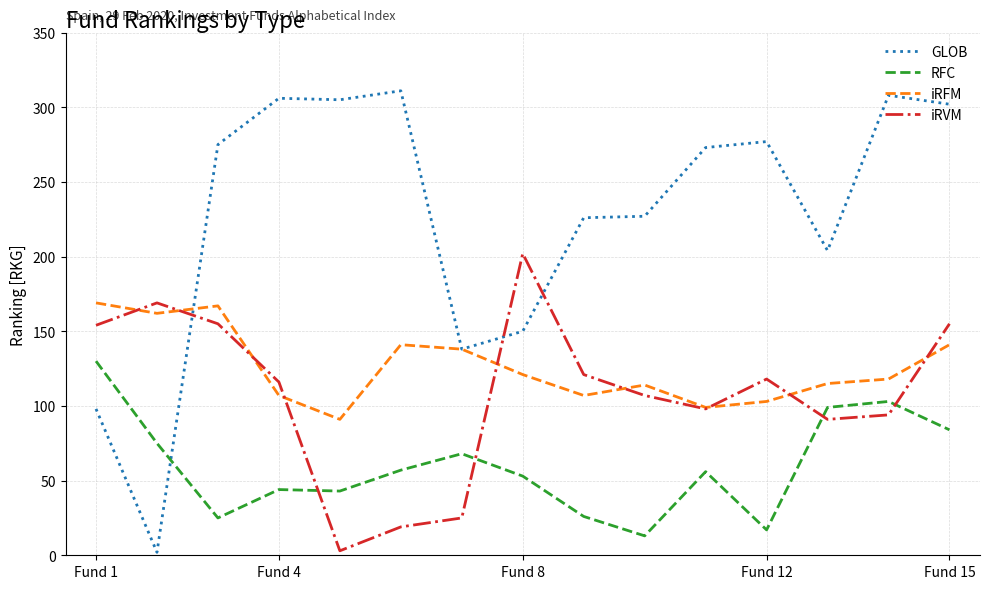

What is the maximum value shown in the chart?

311